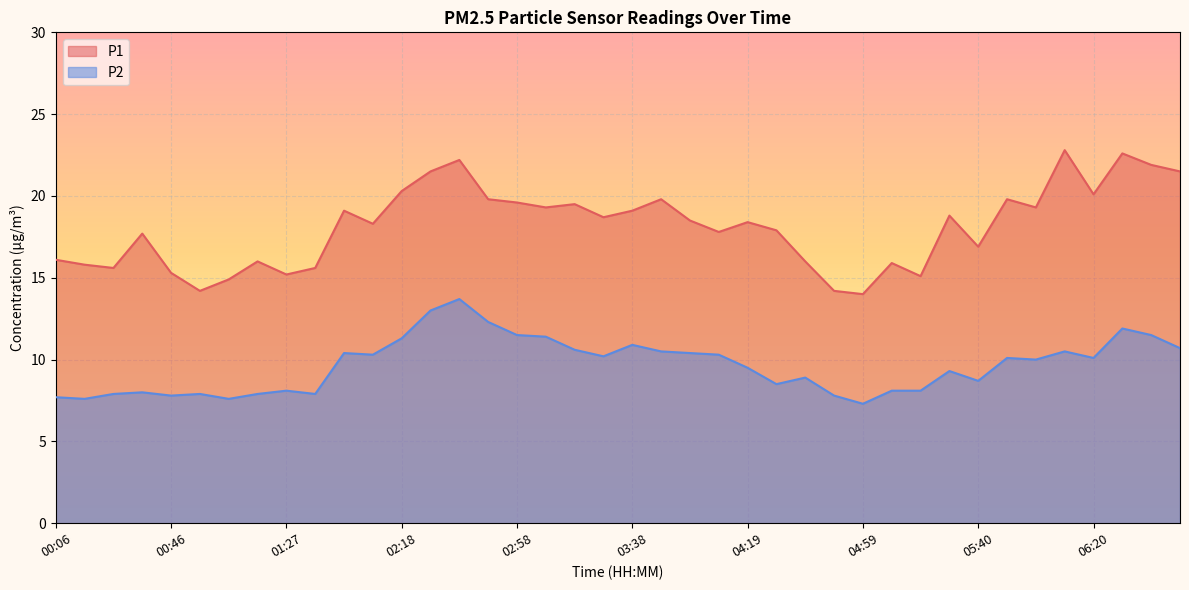

True or false: P2 and P1 cross at least once.

False